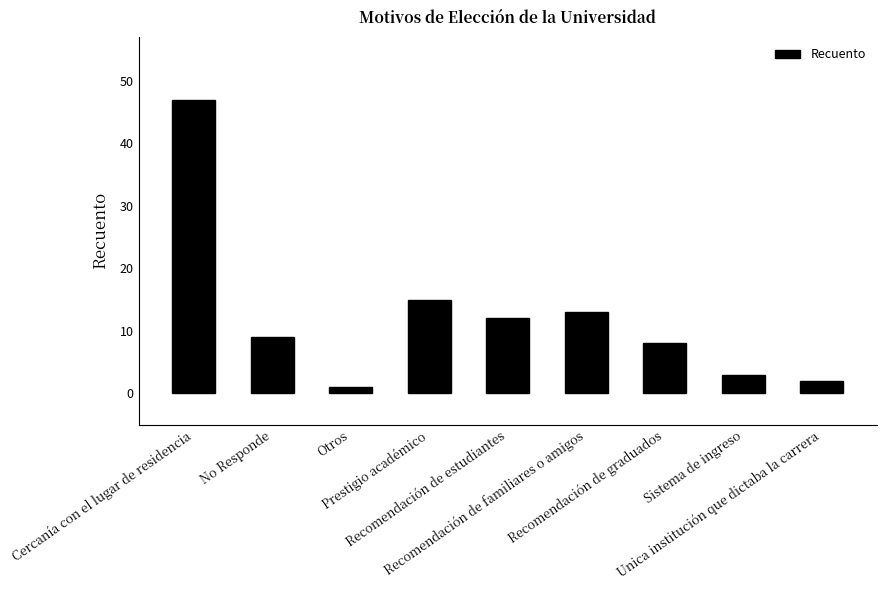

Does the chart contain stacked bars?

No